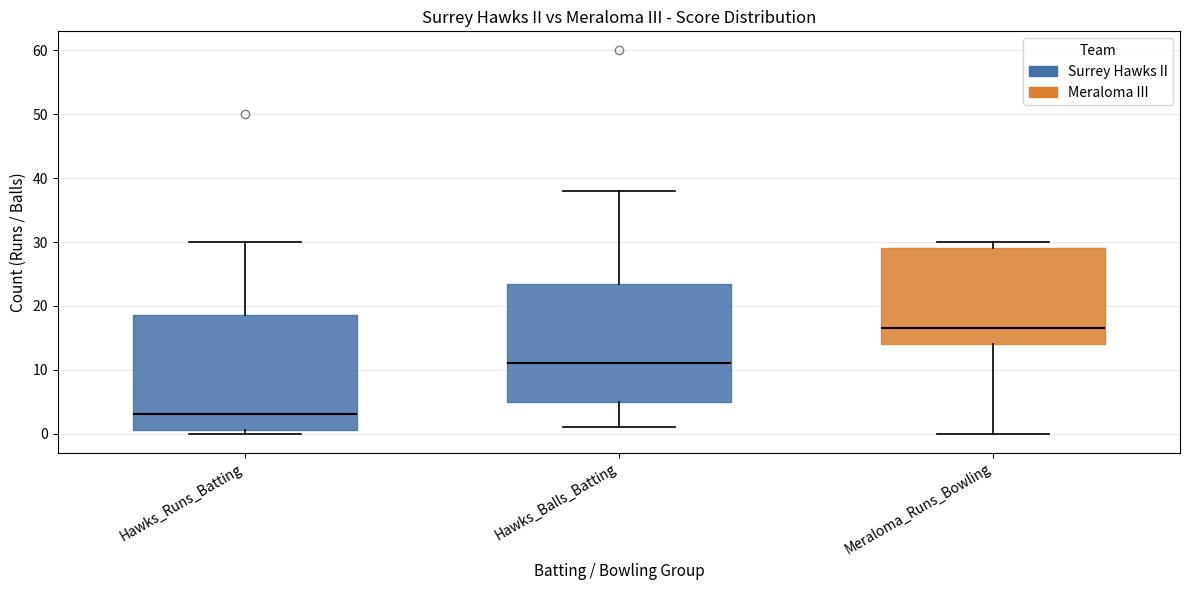

Reading left to right, transcribe this box plot: for each box, give where its median line is, the range the box spans, and where its two whiskers end, as read against the y-axis. The values are not printed on the chart, so give them approximately, as read against the axis.

Hawks_Runs_Batting: median 3, box 1 to 19, whiskers 0 to 30
Hawks_Balls_Batting: median 11, box 5 to 24, whiskers 1 to 38
Meraloma_Runs_Bowling: median 17, box 14 to 29, whiskers 0 to 30